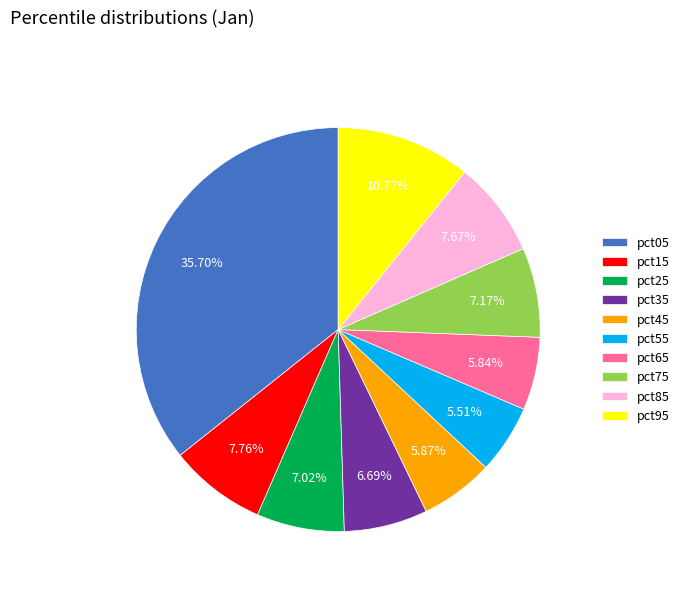

The pct05 slice represents 36% of the pie. True or false?

True